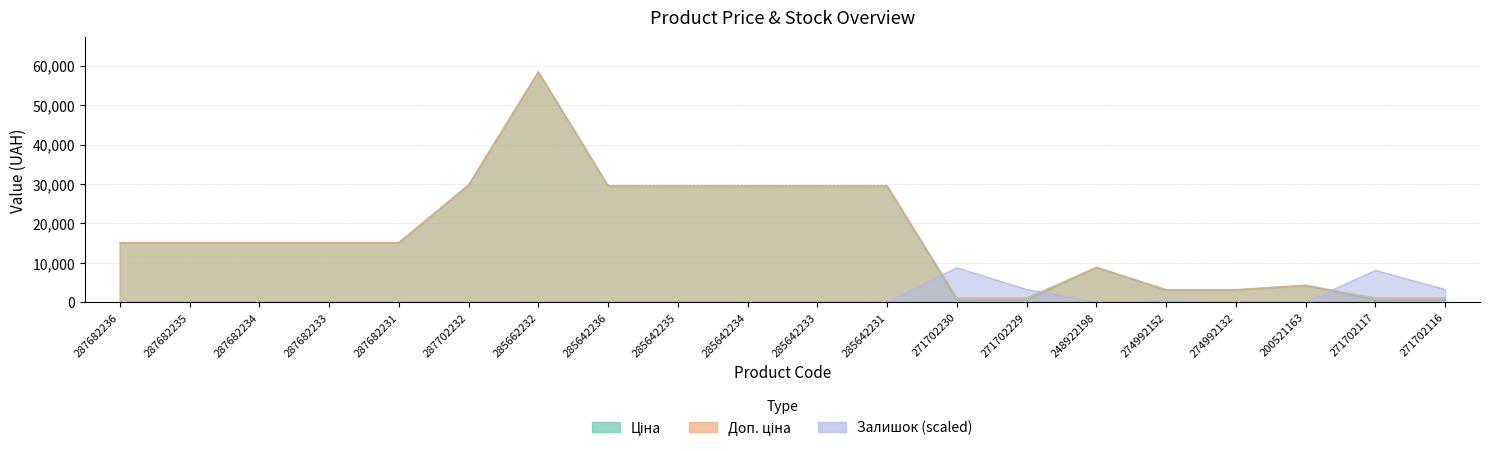

Reading left to right, extract all data points from this chart.

Ціна: 287682236=15120.0	287682235=15120.0	287682234=15120.0	287682233=15120.0	287682231=15120.0	287702232=29747.2	285662232=58426.5	285642236=29491.5	285642235=29491.5	285642234=29491.5	285642233=29491.5	285642231=29491.5	271702230=589.9	271702229=589.9	248922198=8856.7	274992152=3157.9	274992132=3157.9	200521163=4295.4	271702117=589.9	271702116=589.9
Доп. ціна: 287682236=15120.0	287682235=15120.0	287682234=15120.0	287682233=15120.0	287682231=15120.0	287702232=29747.2	285662232=58426.5	285642236=29491.5	285642235=29491.5	285642234=29491.5	285642233=29491.5	285642231=29491.5	271702230=1081.7	271702229=1081.7	248922198=8856.7	274992152=3158.0	274992132=3158.0	200521163=4295.0	271702117=1081.7	271702116=1081.7
Залишок: 287682236=0.0	287682235=0.0	287682234=0.0	287682233=0.0	287682231=0.0	287702232=0.0	285662232=166.7	285642236=166.7	285642235=154.8	285642234=119.1	285642233=190.5	285642231=83.4	271702230=8764.0	271702229=3250.8	248922198=131.0	274992152=369.1	274992132=83.4	200521163=23.8	271702117=8097.2	271702116=3250.8